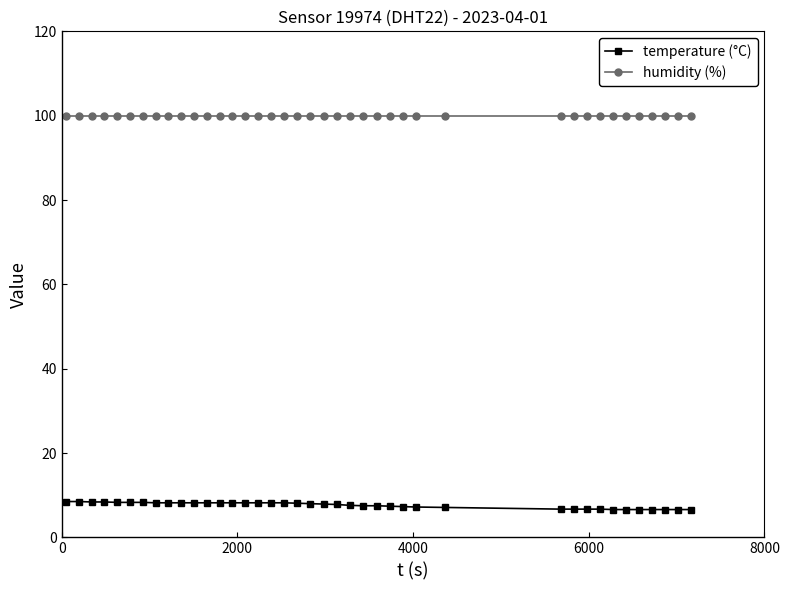

List the series in order of their peak value, highest first.

humidity (%), temperature (°C)